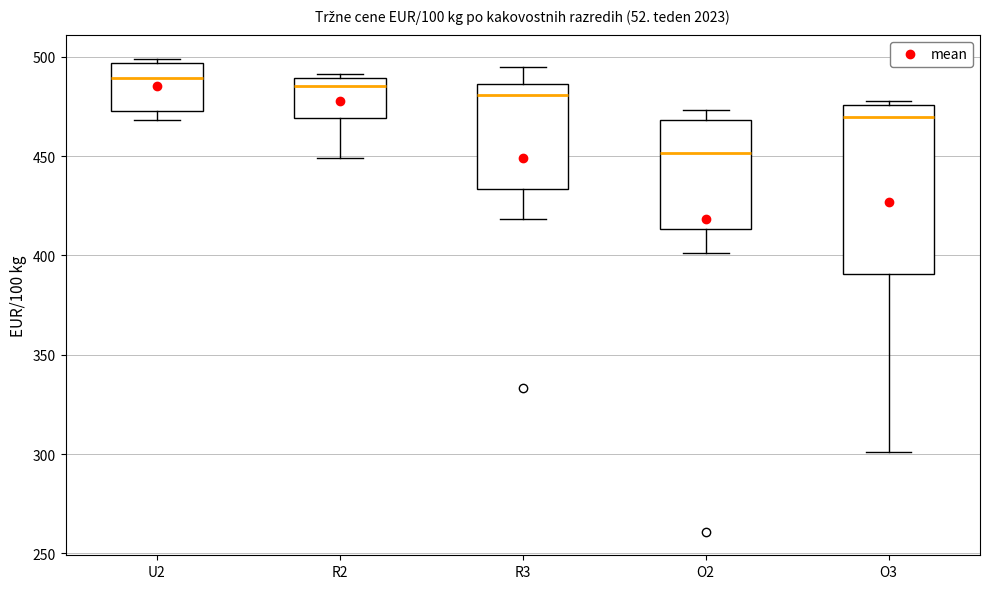

Comparing the boxes themselves (not the whiskers), which one is the tallest?

O3